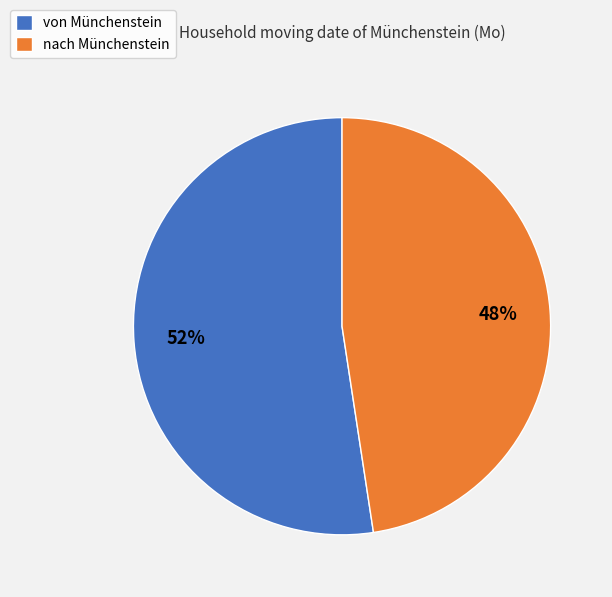

What percentage is the nach Münchenstein slice, to the nearest percent?

48%